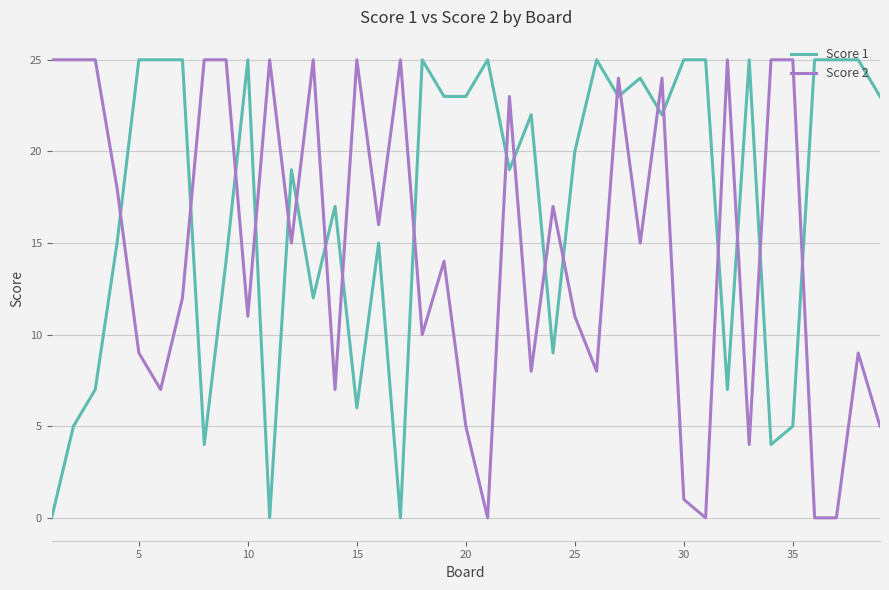

Which series has the largest total across all categories?

Score 1